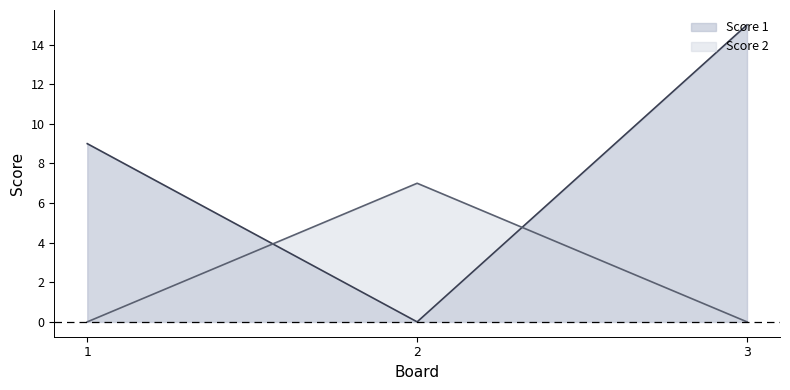

At which category is the sum across all series the highest?

3